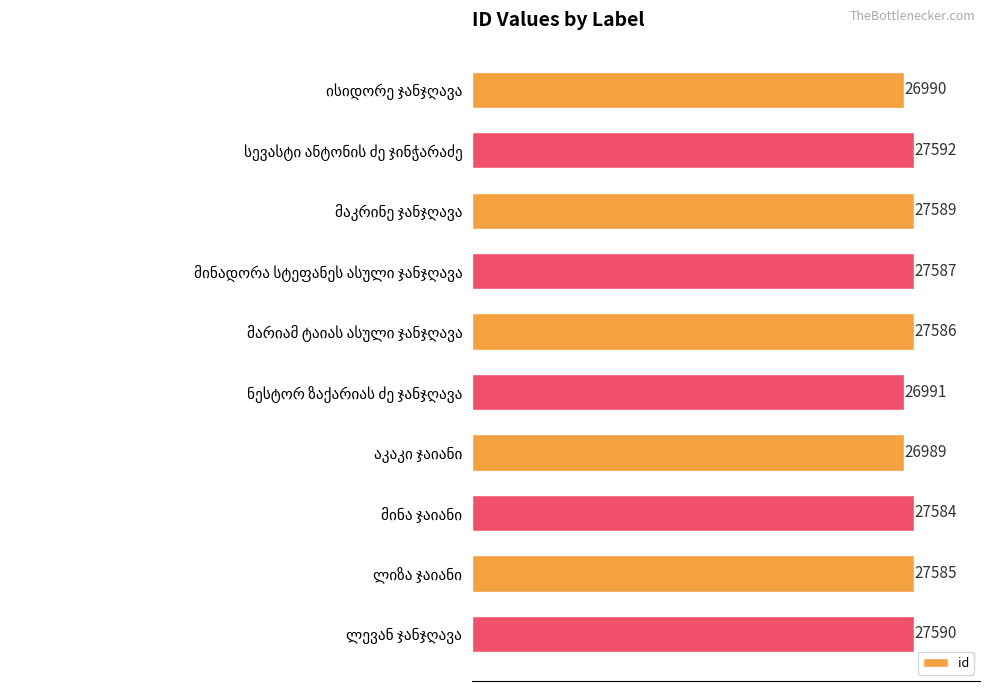

What is the maximum value shown in the chart?

27592